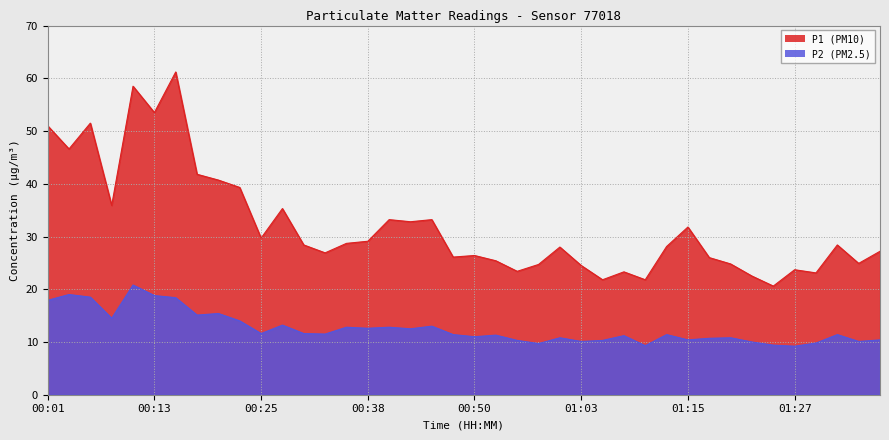

The P1 series shows 11.3 at 00:01. True or false?

False